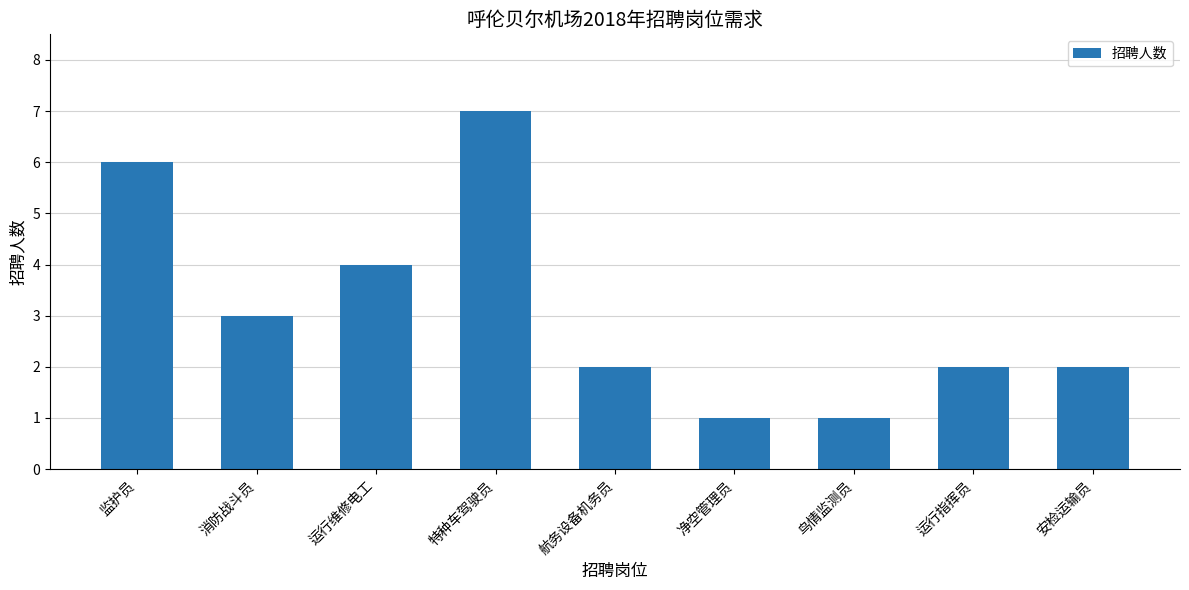

What is the greatest value displayed?

7